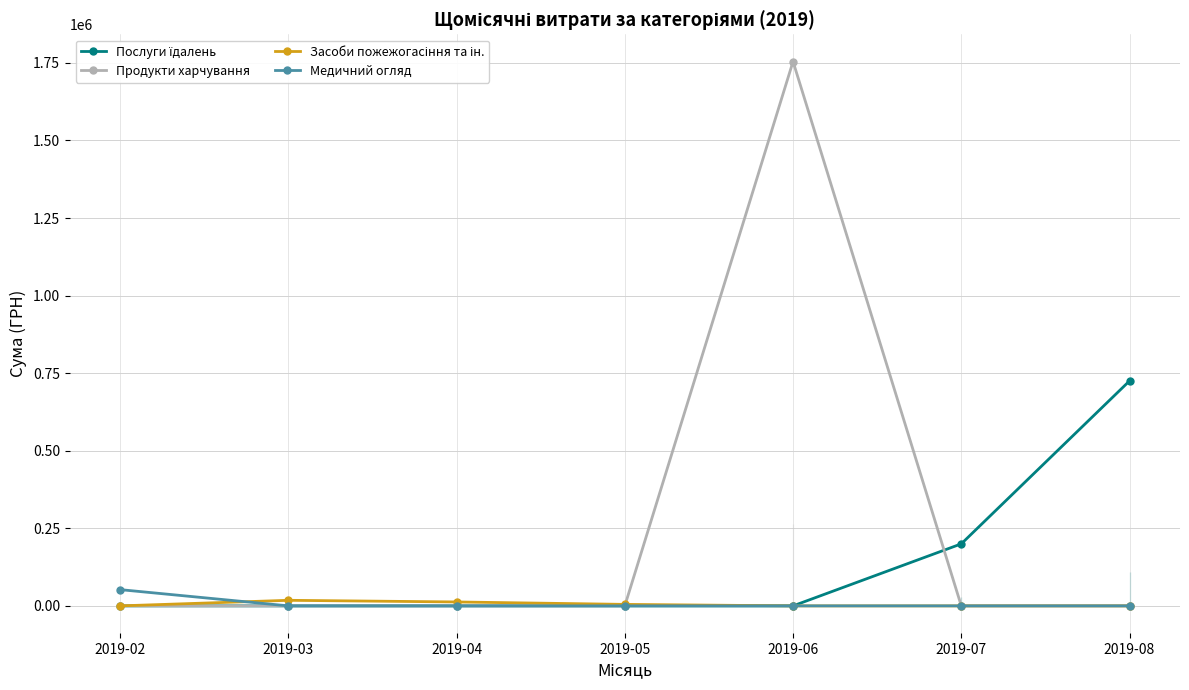

What is the spread (max minus min) of values at 2019-05?

4808.2